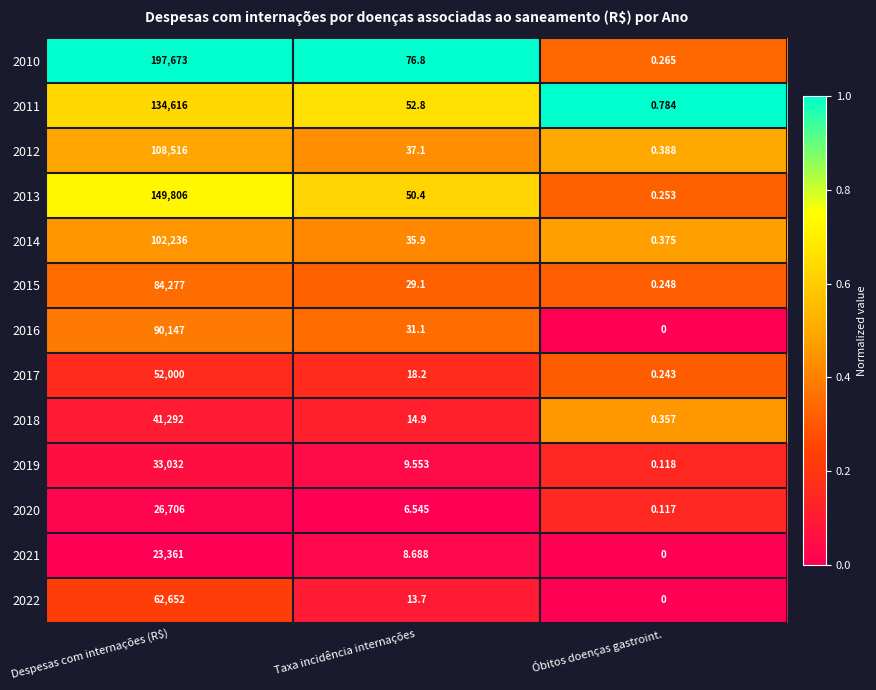

At which label does 2020 first exceed 6?

Despesas com internações (R$)